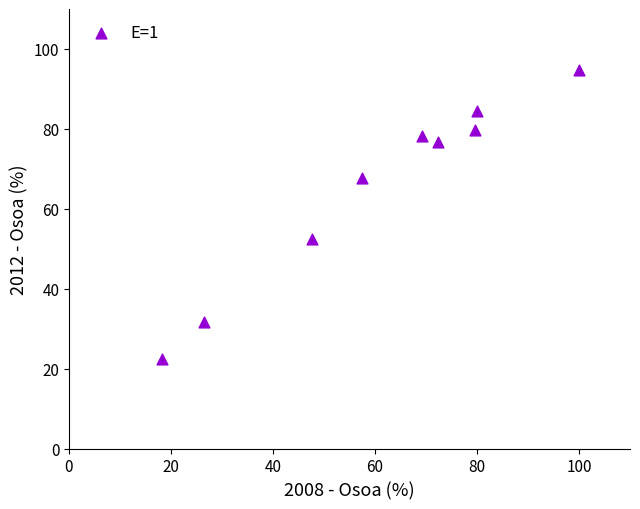

What Y value in the scatter plot is closest to 58?

52.4